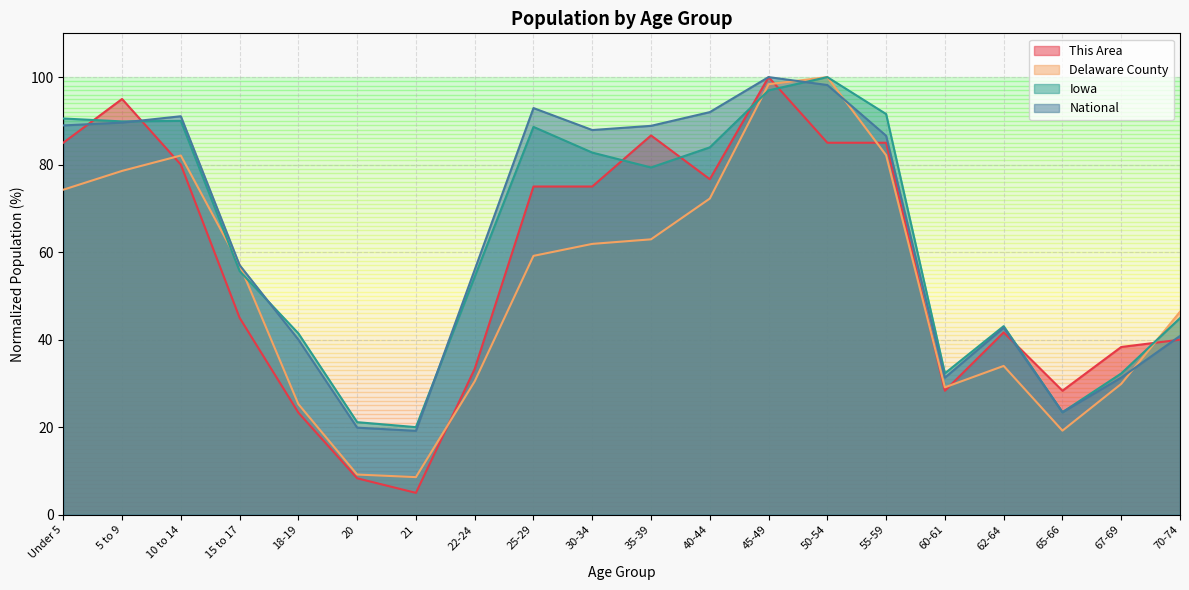

Rank the series by their maximum value, from highest to lowest.

This Area, Delaware County, Iowa, National